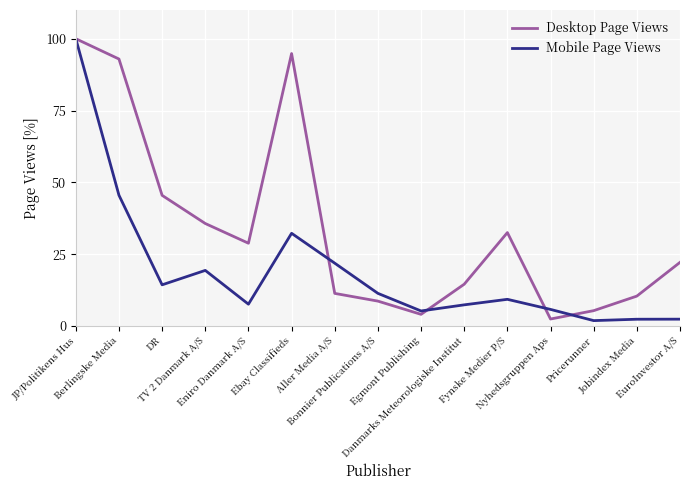

What is the lowest value of the Desktop Page Views series?

2.4